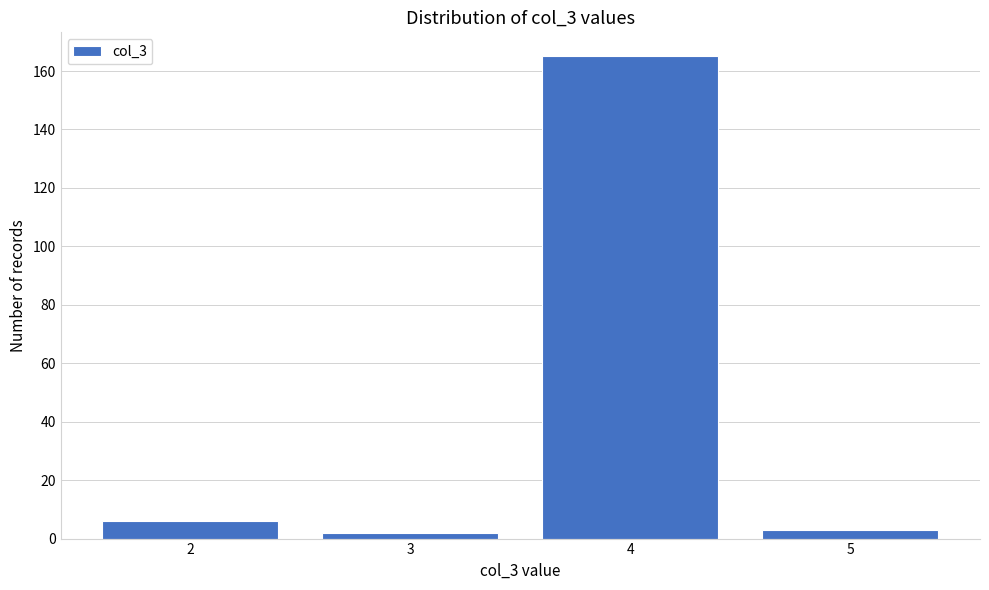

Reading left to right, extract all data points from this chart.

6	2	165	3